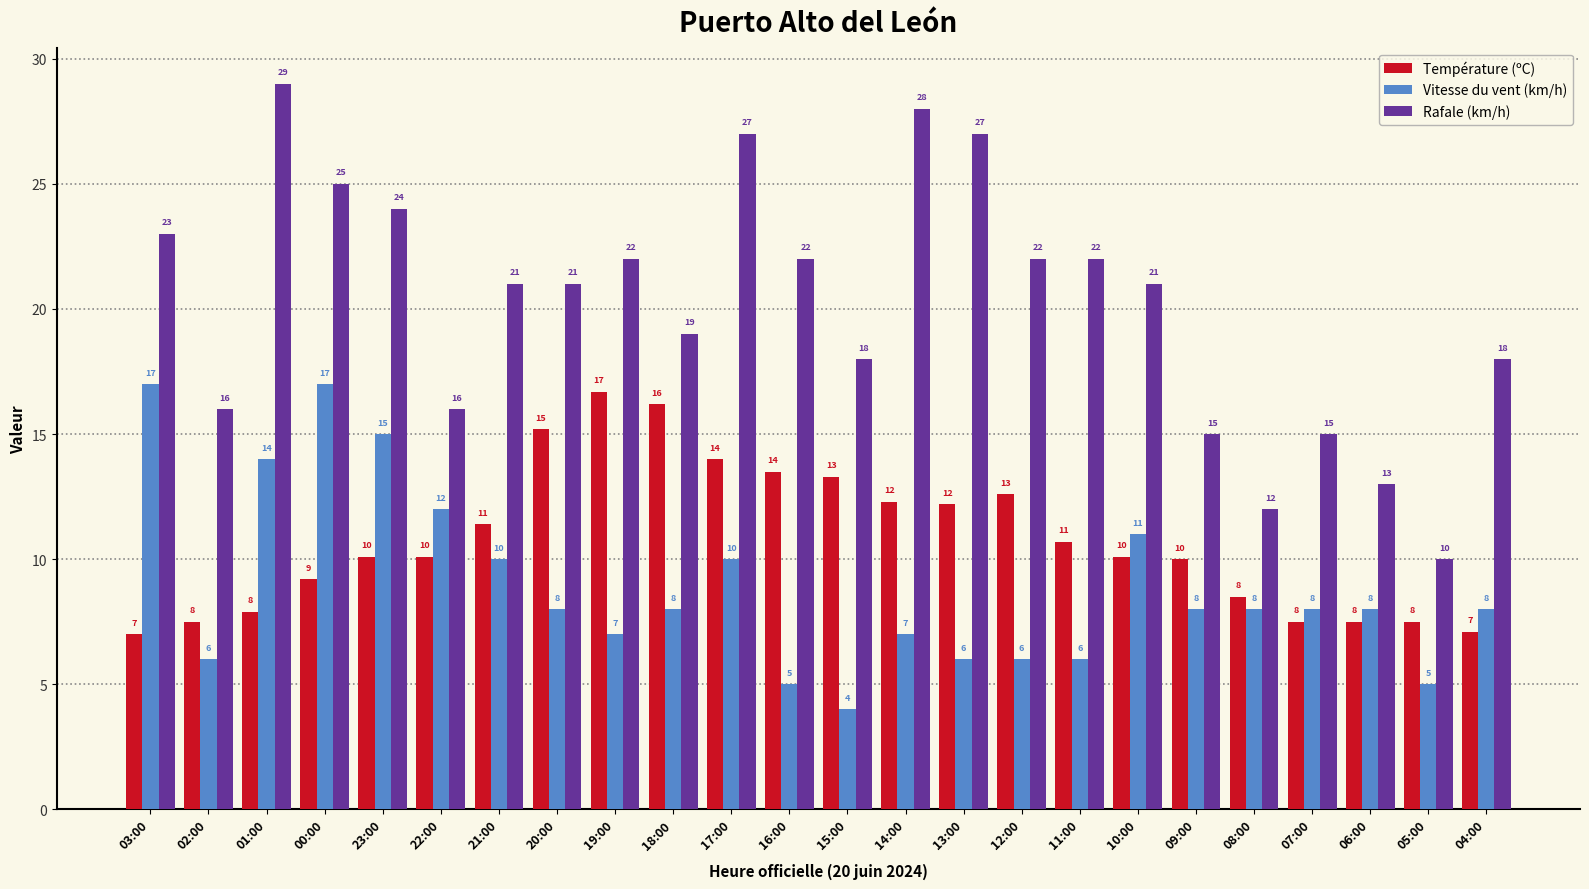

How many values in the Vitesse du vent (km/h) series are below 8?

9